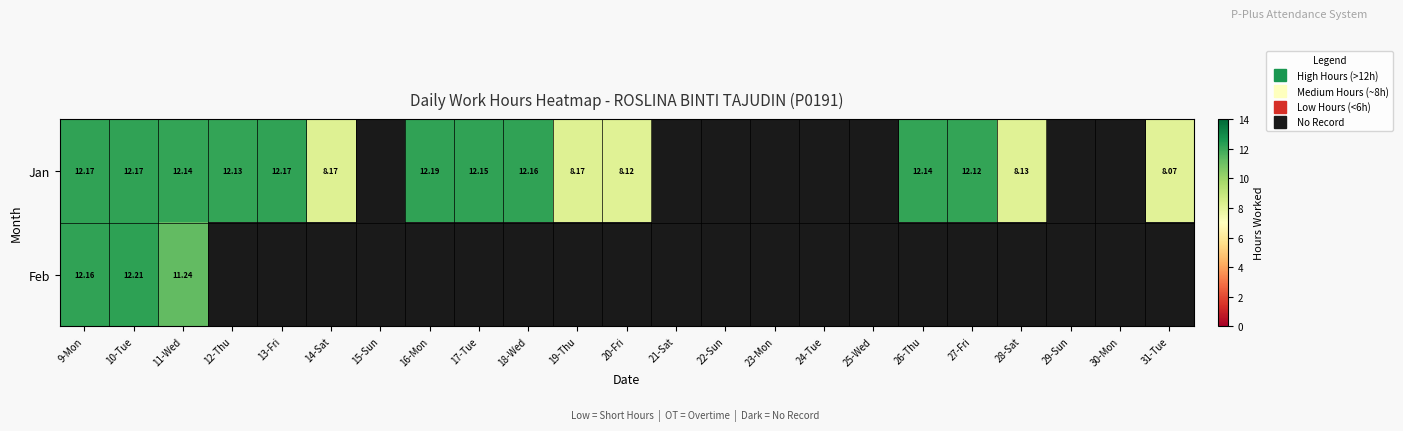

Is it true that Jan equals 6.4 at 15-Sun?

False